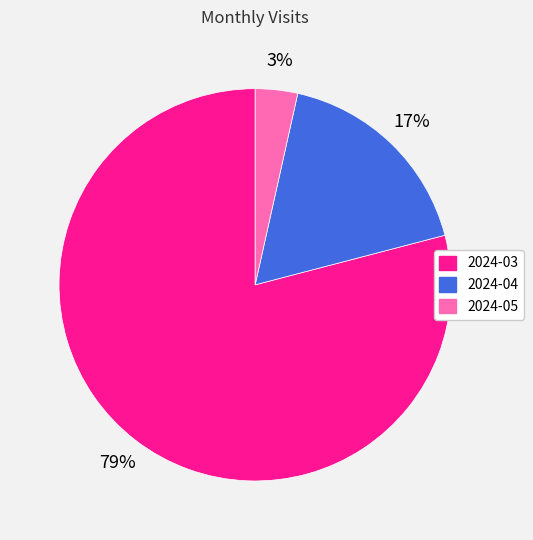

Is the sum of 2024-05 and 2024-03 greater than half?

Yes